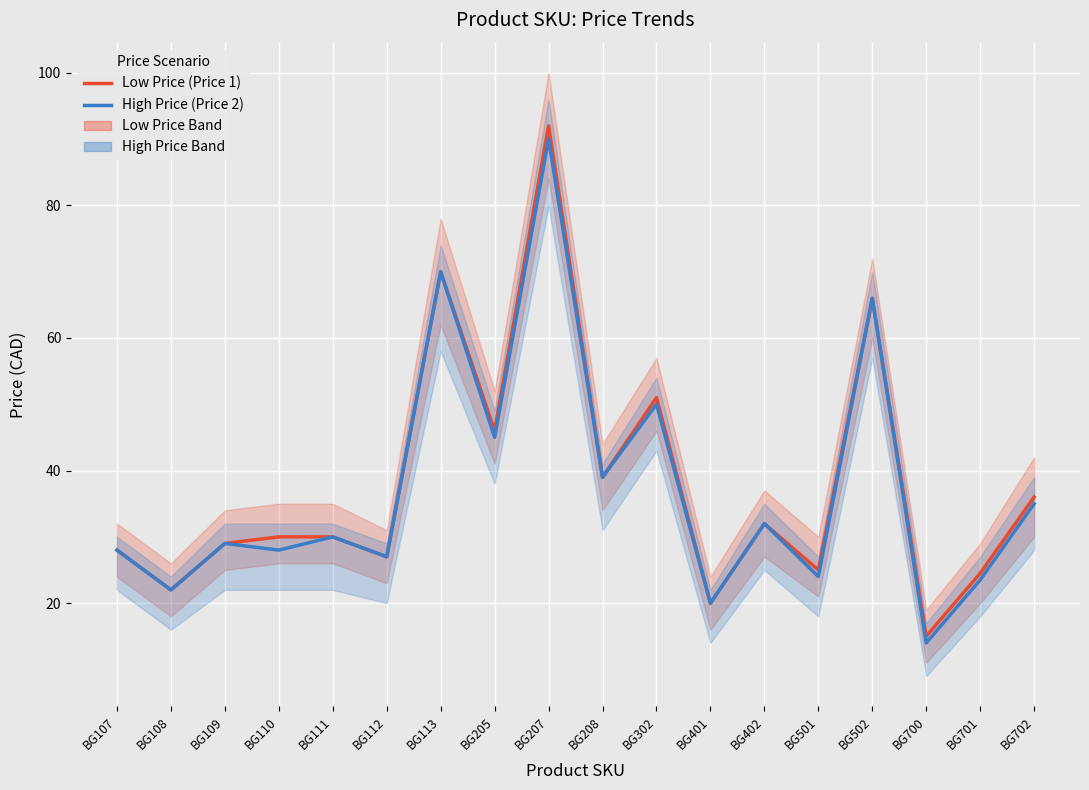

How many data points in High Price (Price 2) are less than 29?

8